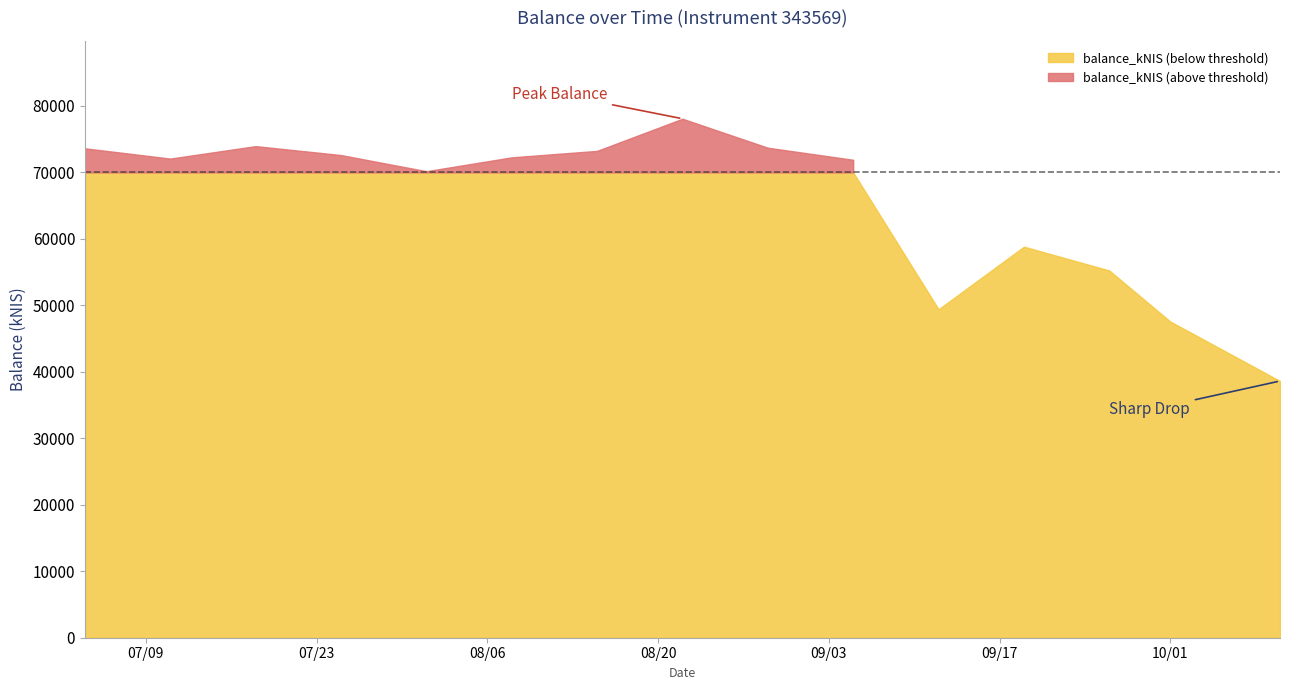

Which category has the lowest value across all series?

2024-10-10